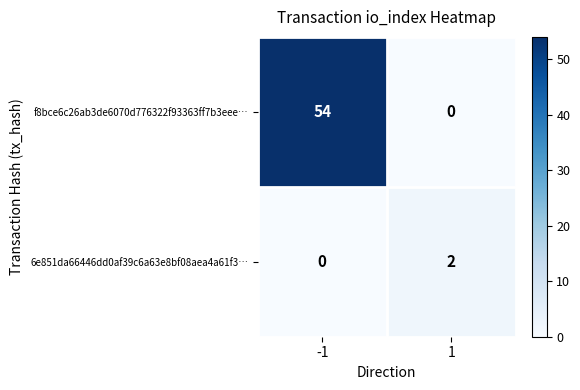

What is the average value of the f8bce6c26ab3de6070d776322f93363ff7b3eee… series?

27